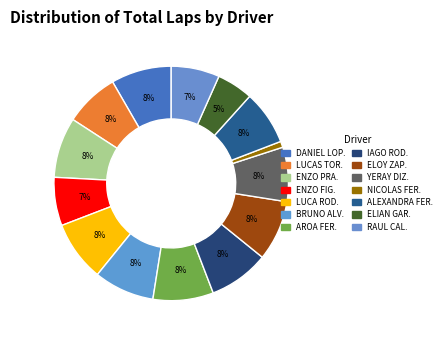

How many slices are in this pie chart?

14